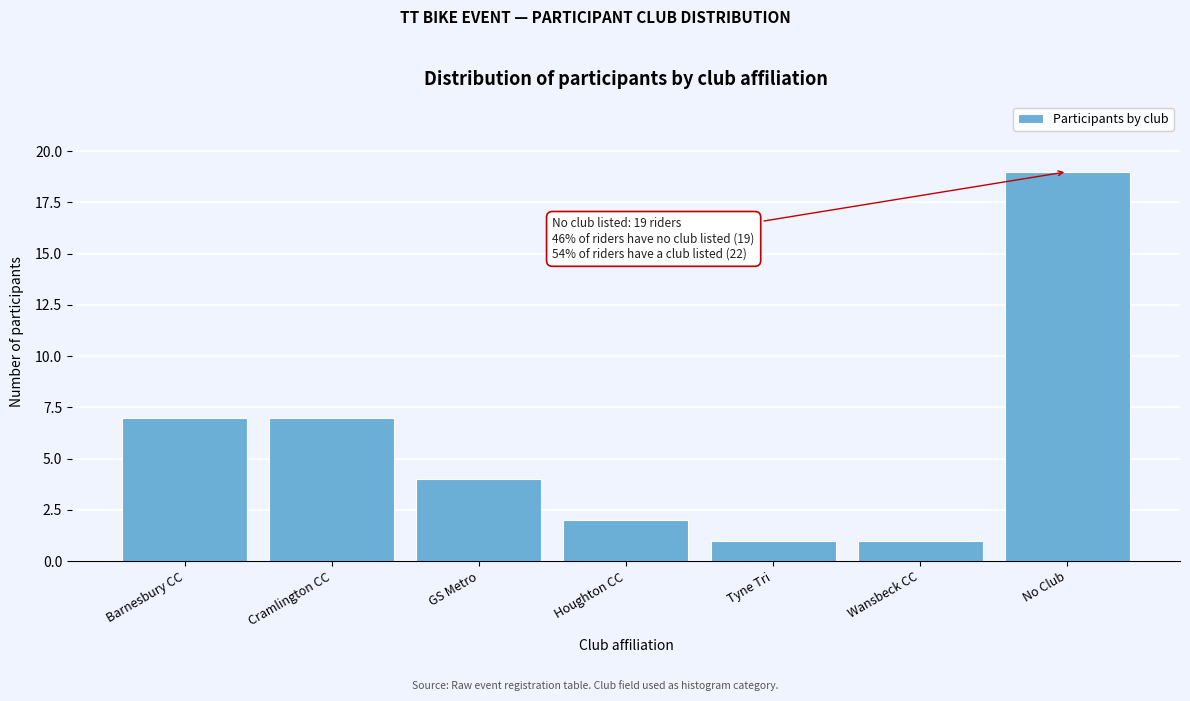

Reading left to right, what are all the values shown in this chart?

7	7	4	2	1	1	19